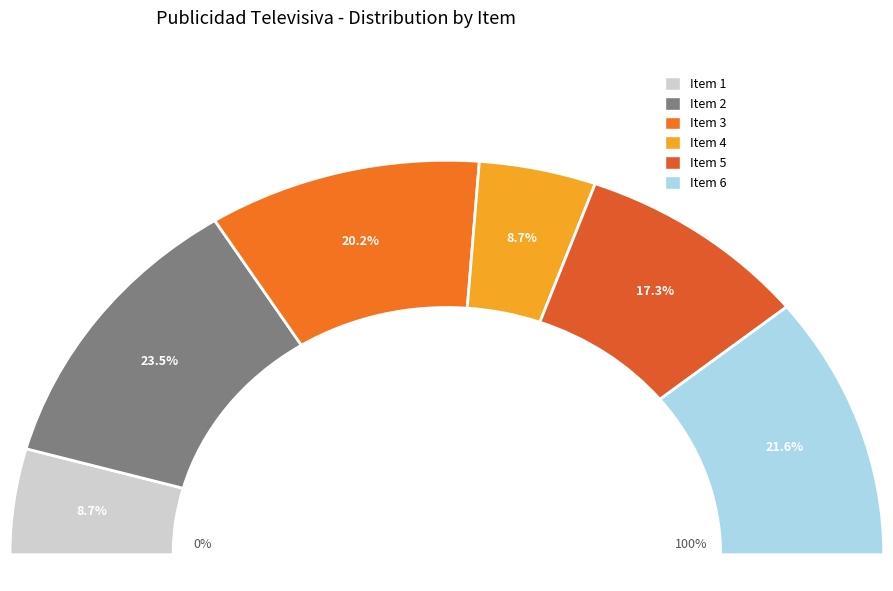

How many slices are in this pie chart?

6